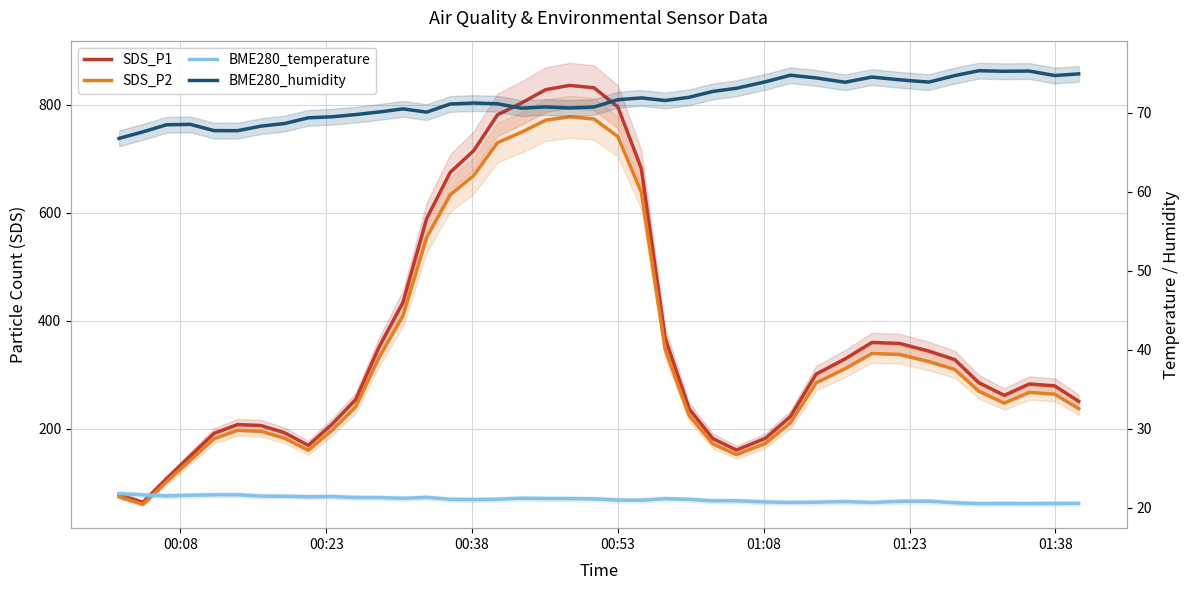

What is the average value of the SDS_P1 series?

372.1